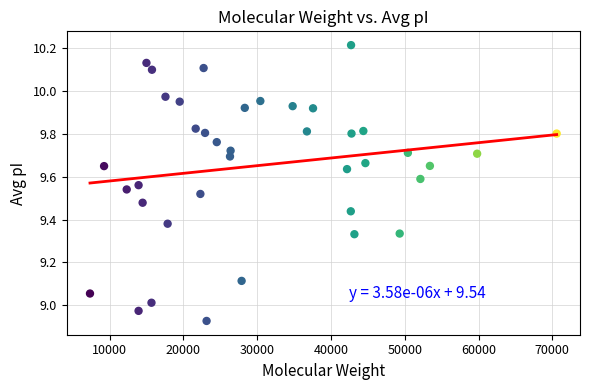

What is the range of X values (max minus min)?

63239.4